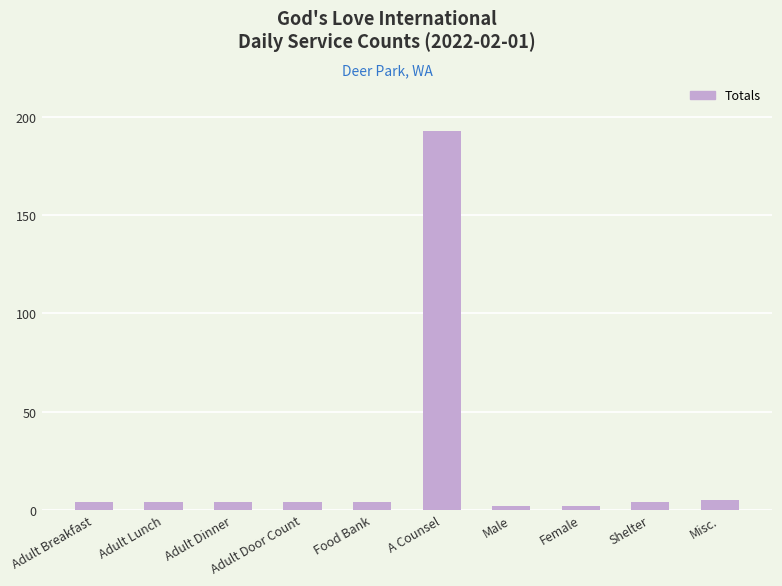

Reading right to left, transcribe all the data shown in this chart.

5	4	2	2	193	4	4	4	4	4